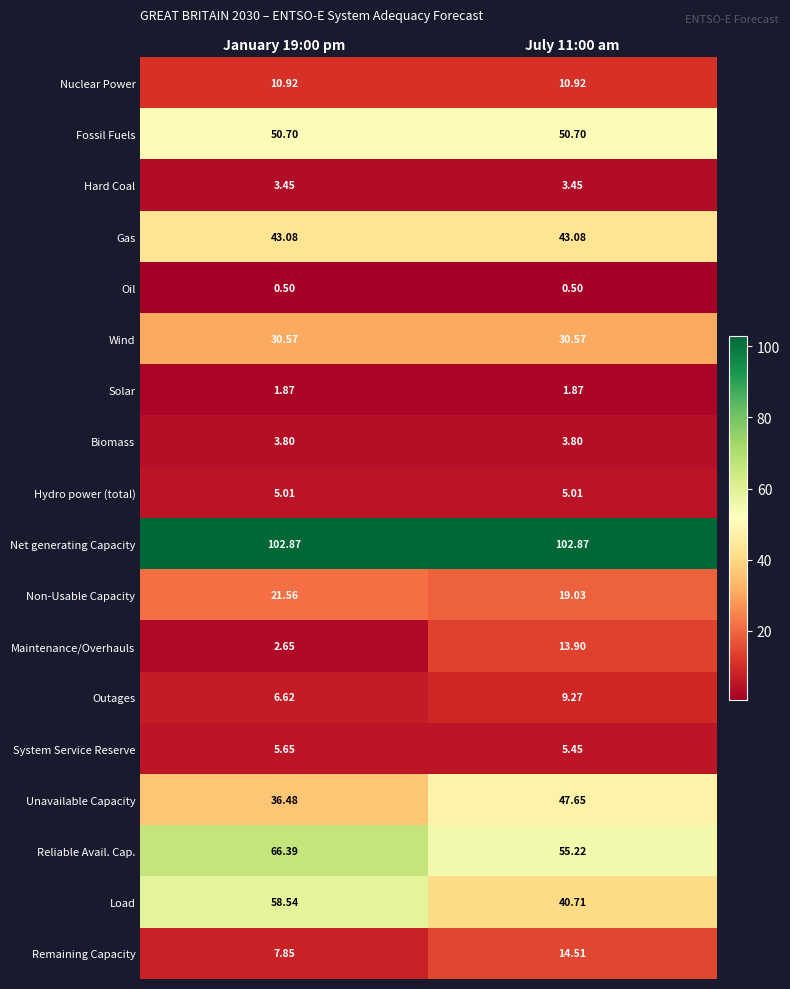

Between January 19:00 pm and July 11:00 am, which series saw the biggest shift?

Load